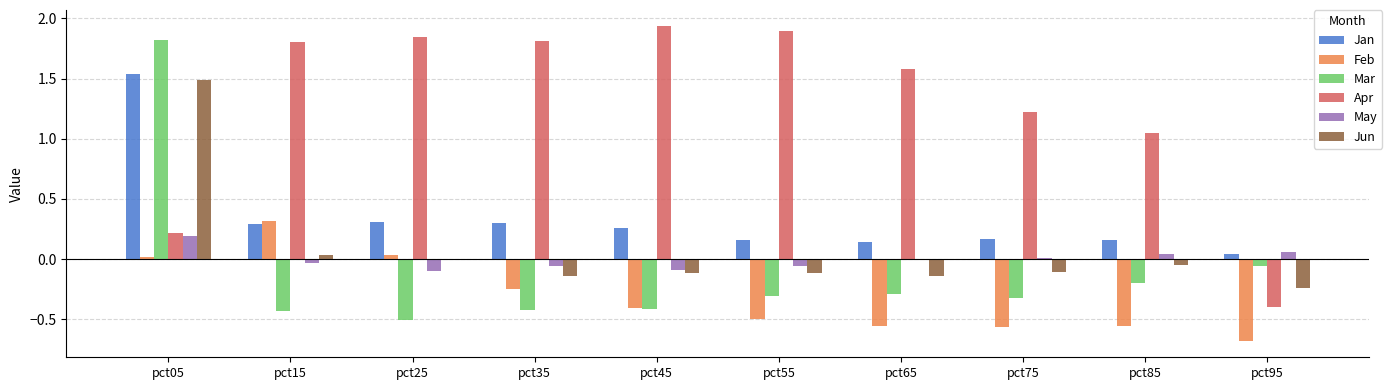

What is the sum of all Jun values?

0.6